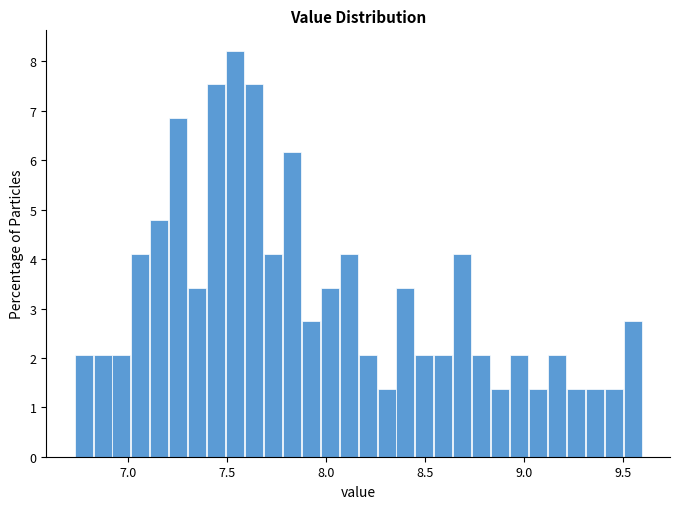

Read against the x-axis, roughly where is the centre of the tallest bar?

7.55